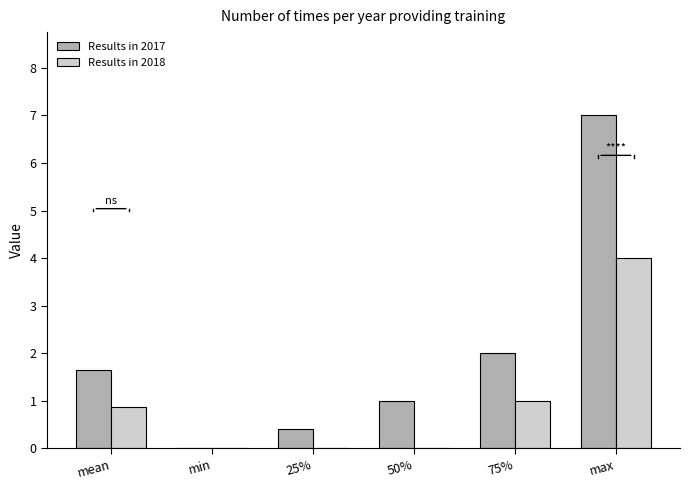

True or false: Results in 2018 has a value of 1.3 at 50%.

False